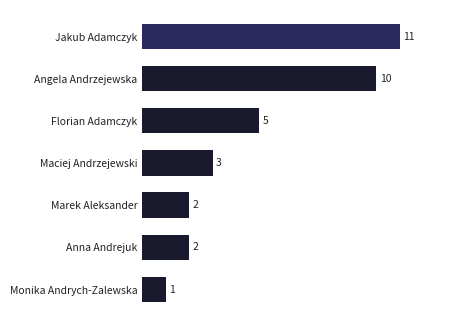

Which has a higher value, Jakub Adamczyk or Monika Andrych-Zalewska?

Jakub Adamczyk